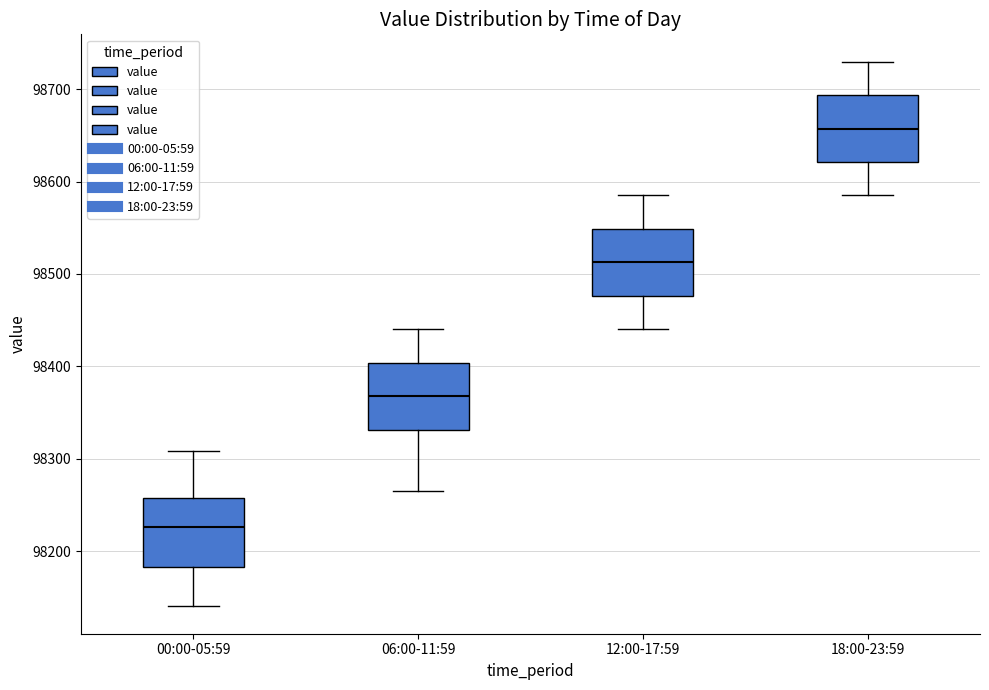

Reading left to right, read every box against the y-axis: the position of its median line, the range the box covers, and the ends of its whiskers. The values are not printed on the chart, so give them approximately, as read against the axis.

00:00-05:59: median 98230, box 98180 to 98260, whiskers 98140 to 98310
06:00-11:59: median 98370, box 98330 to 98400, whiskers 98270 to 98440
12:00-17:59: median 98510, box 98480 to 98550, whiskers 98440 to 98590
18:00-23:59: median 98660, box 98620 to 98690, whiskers 98590 to 98730